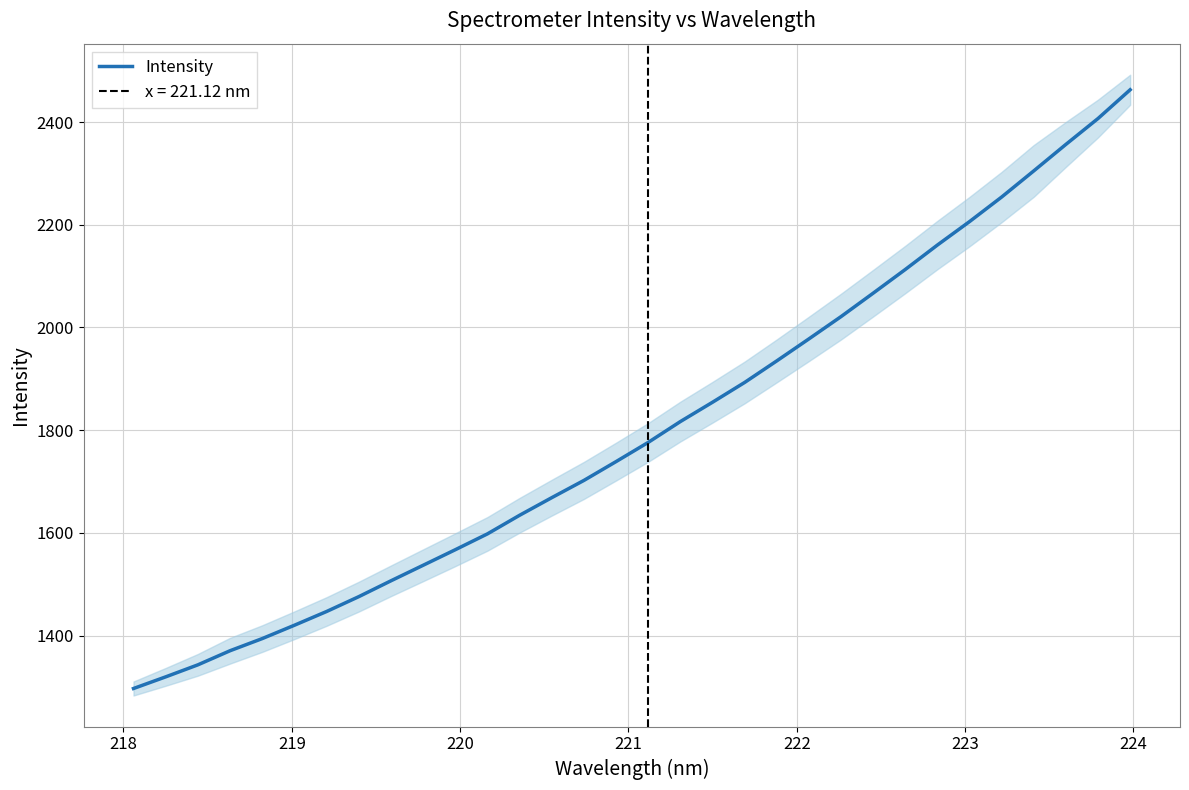

Reading right to left, extract all data points from this chart.

2463.1	2407.2	2356.7	2305.2	2254.2	2206.4	2160.7	2113.1	2066.9	2021.3	1977.8	1935.0	1893.0	1854.4	1816.8	1776.2	1738.8	1702.1	1668.5	1634.2	1598.0	1567.1	1536.8	1506.6	1475.7	1446.8	1420.0	1394.0	1370.3	1342.9	1319.4	1296.8